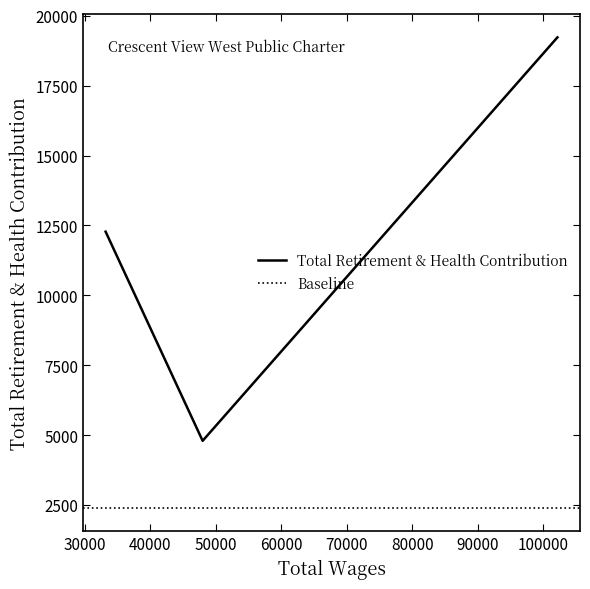

What is the sum of all values?

36303